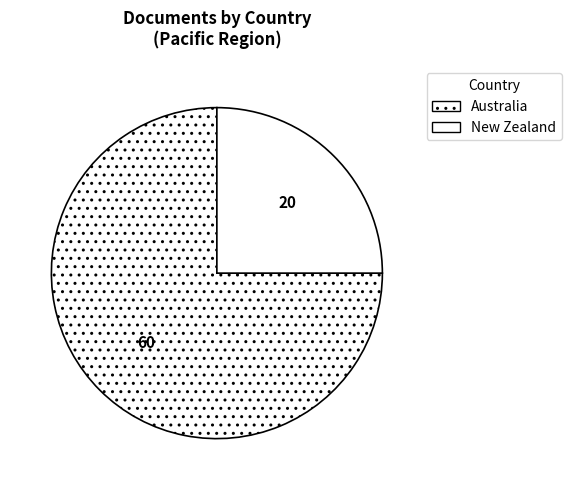

Which category has the smallest portion of the pie?

New Zealand